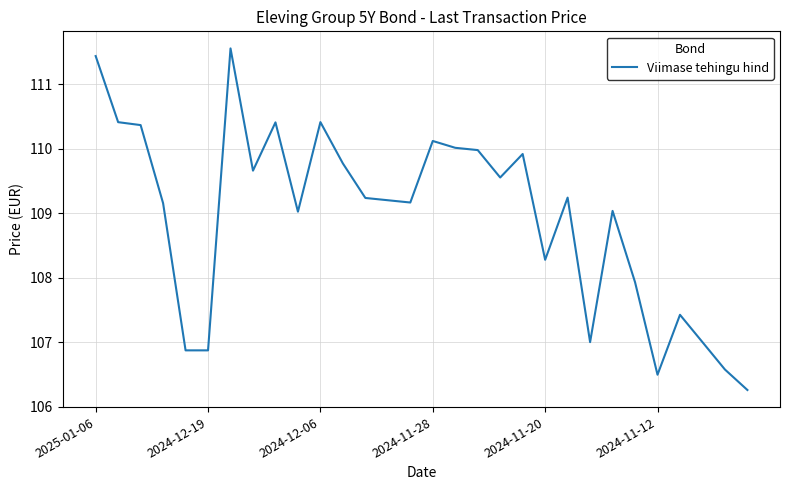

What is the difference between the maximum and second lowest values?

5.1